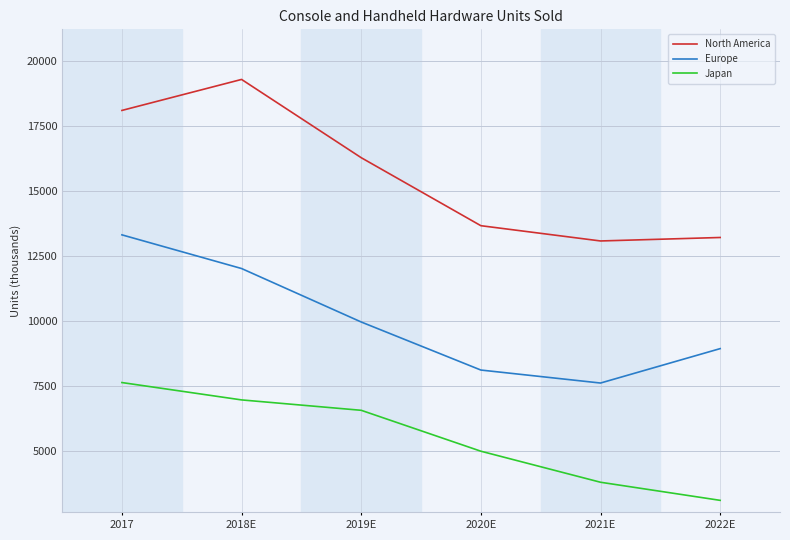

True or false: Europe and Japan cross at least once.

False